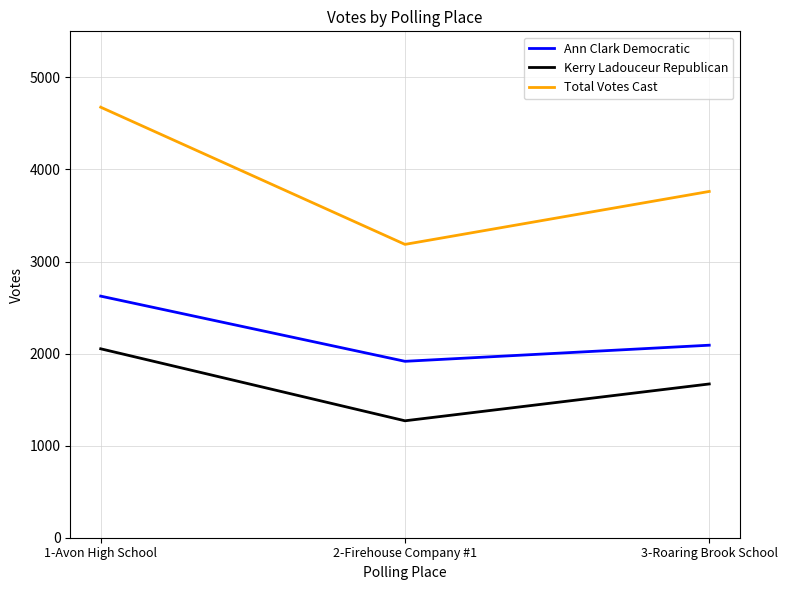

Reading left to right, what are all the values shown in this chart?

Ann Clark Democratic: 2624	1916	2091
Kerry Ladouceur Republican: 2052	1270	1670
Total Votes Cast: 4676	3186	3761